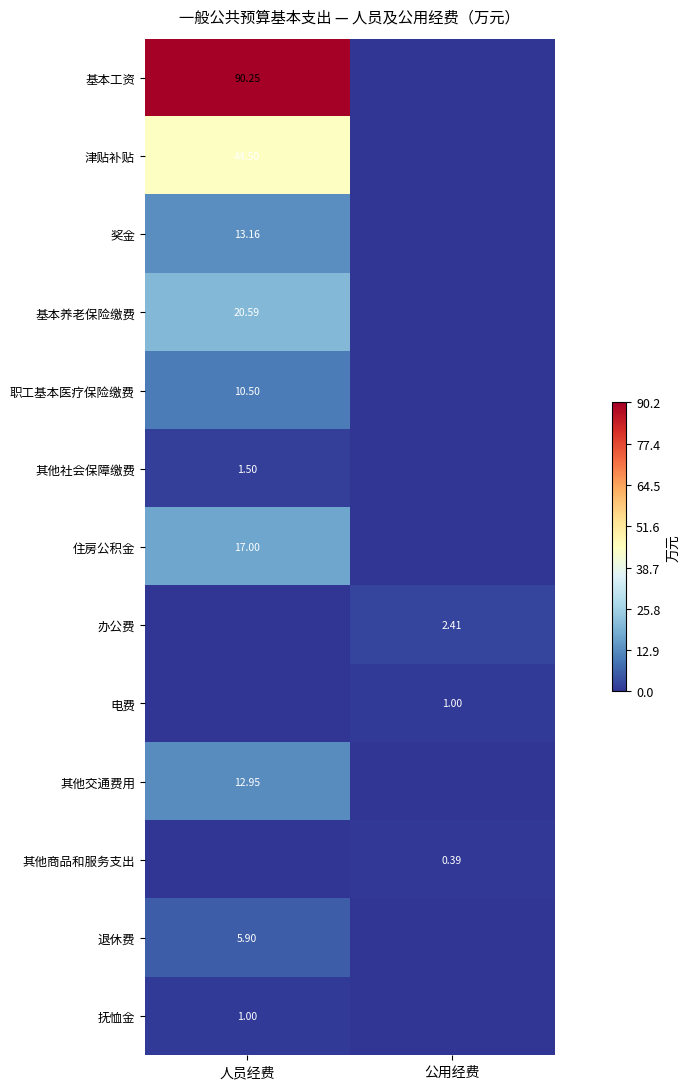

Is the value of 抚恤金 at 人员经费 greater than the value of 职工基本医疗保险缴费 at 人员经费?

No